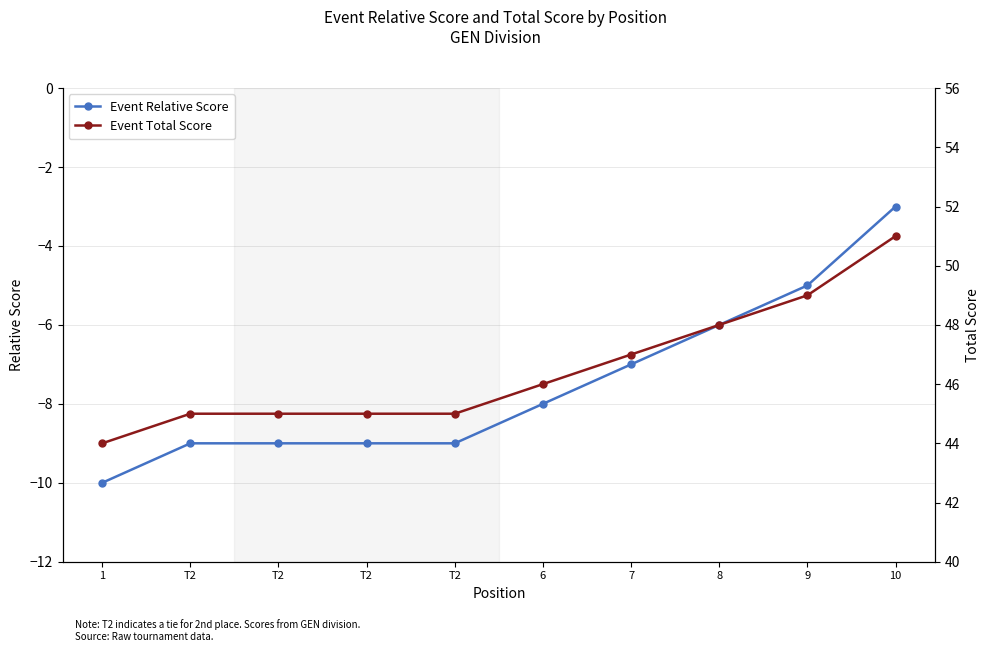

Which has a higher value, T2 or 9?

9